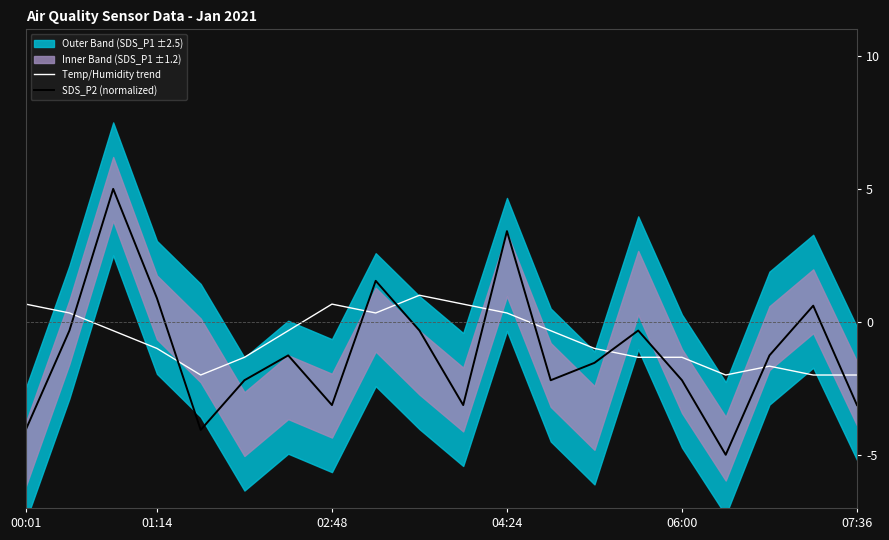

At which label does Temp/Humidity trend first exceed 0?

00:01